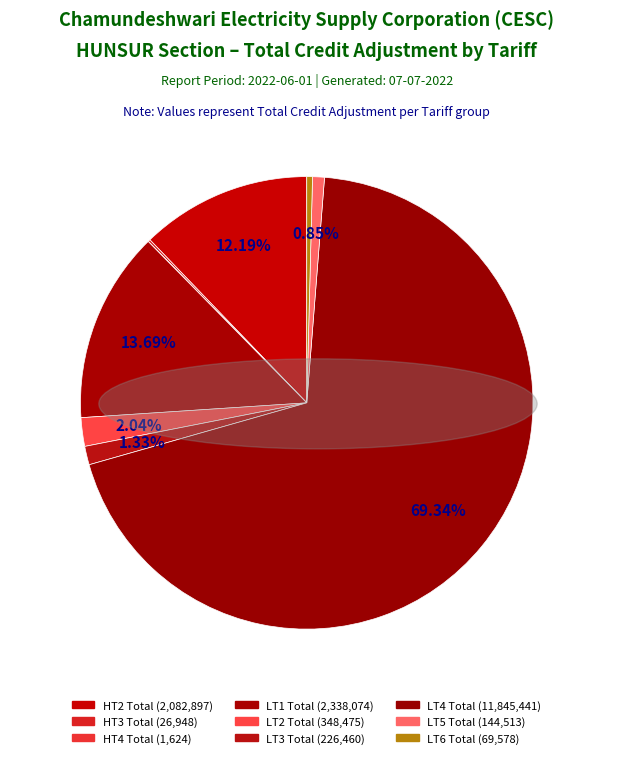

How many slices are in this pie chart?

9